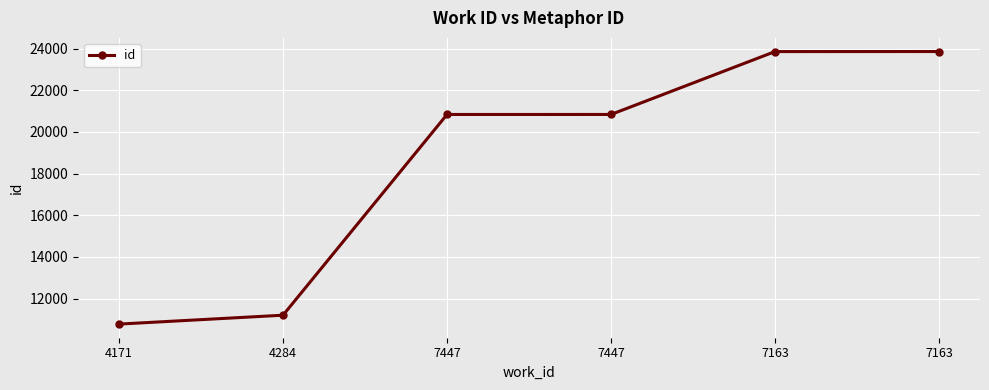

How many categories are shown in the chart?

6